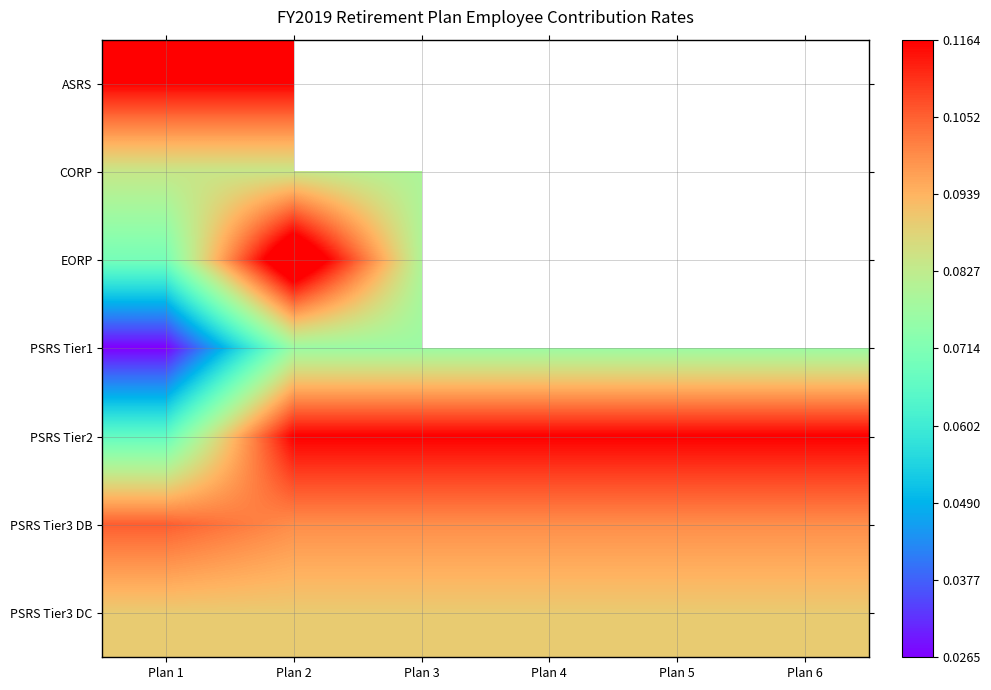

What is the greatest value displayed?

0.1